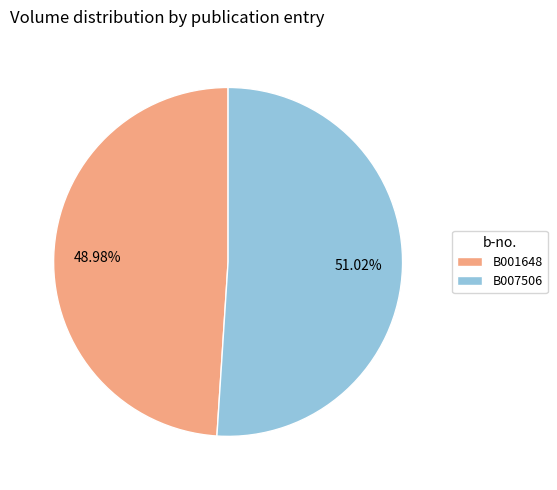

Which category has the smallest portion of the pie?

B001648